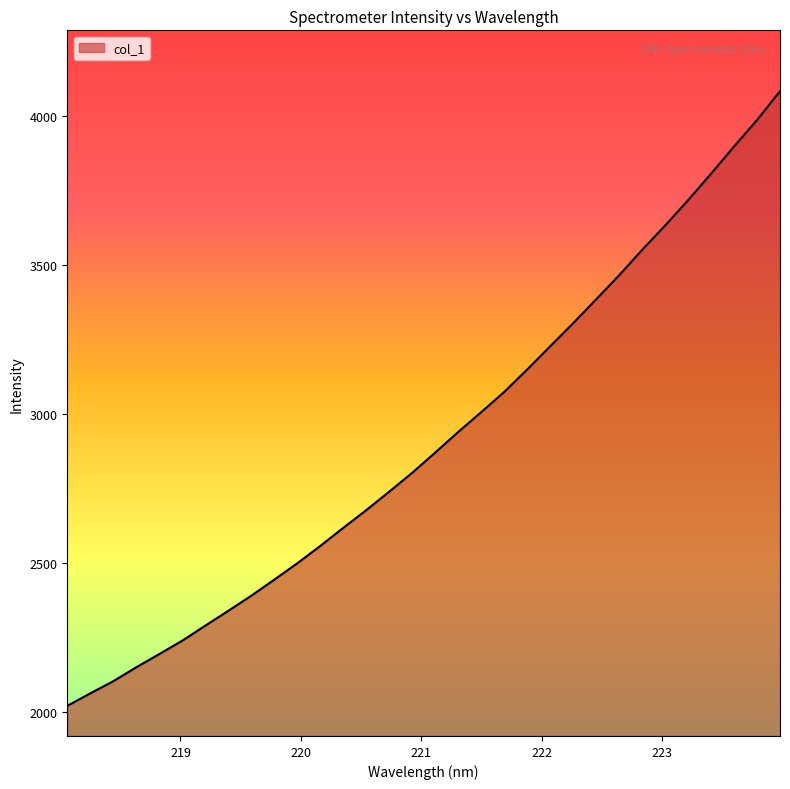

What is the maximum value shown in the chart?

4082.4